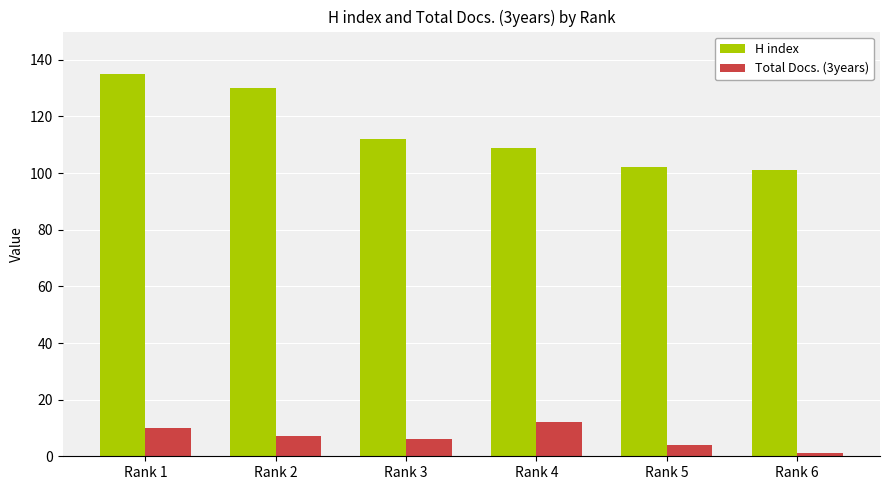

List the series in order of their overall mean, lowest first.

Total Docs. (3years), H index